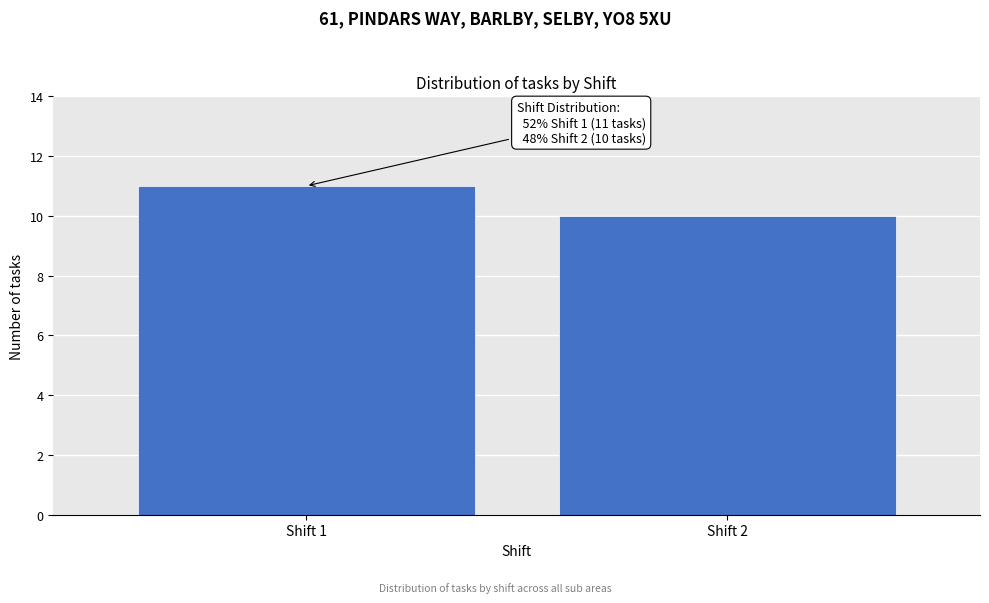

Reading left to right, what are all the values shown in this chart?

Shift 1=11	Shift 2=10